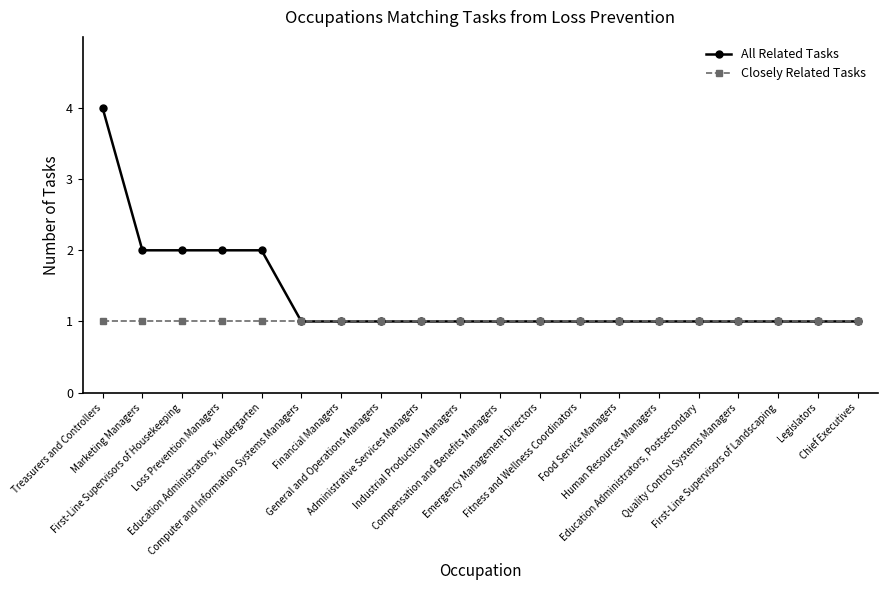

Which label corresponds to the largest value in the chart?

Treasurers and Controllers